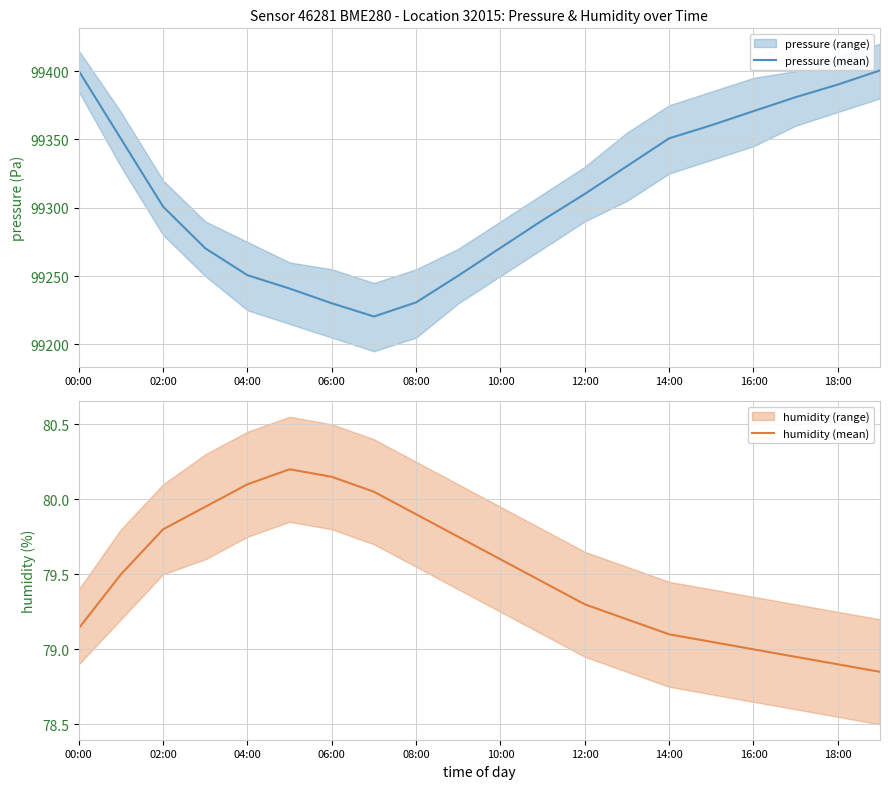

How many lines are shown in the chart?

2